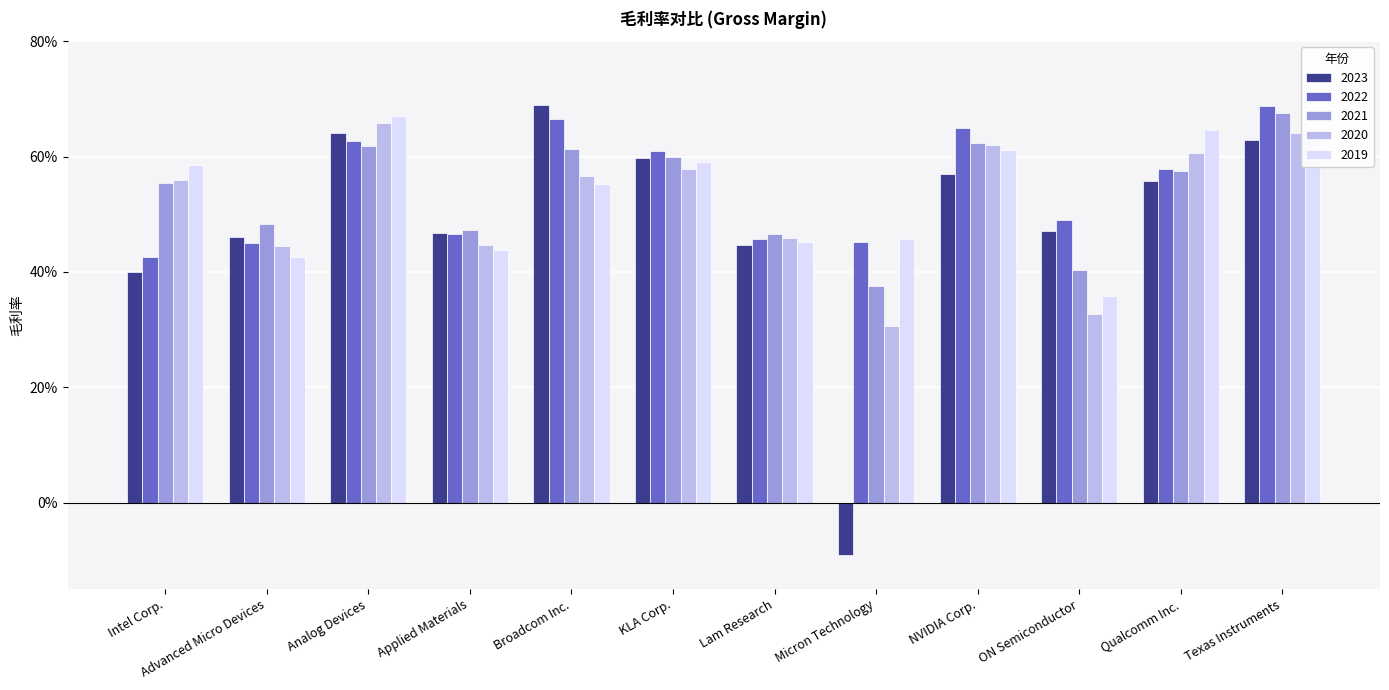

What are all the series names shown in the legend?

2023, 2022, 2021, 2020, 2019